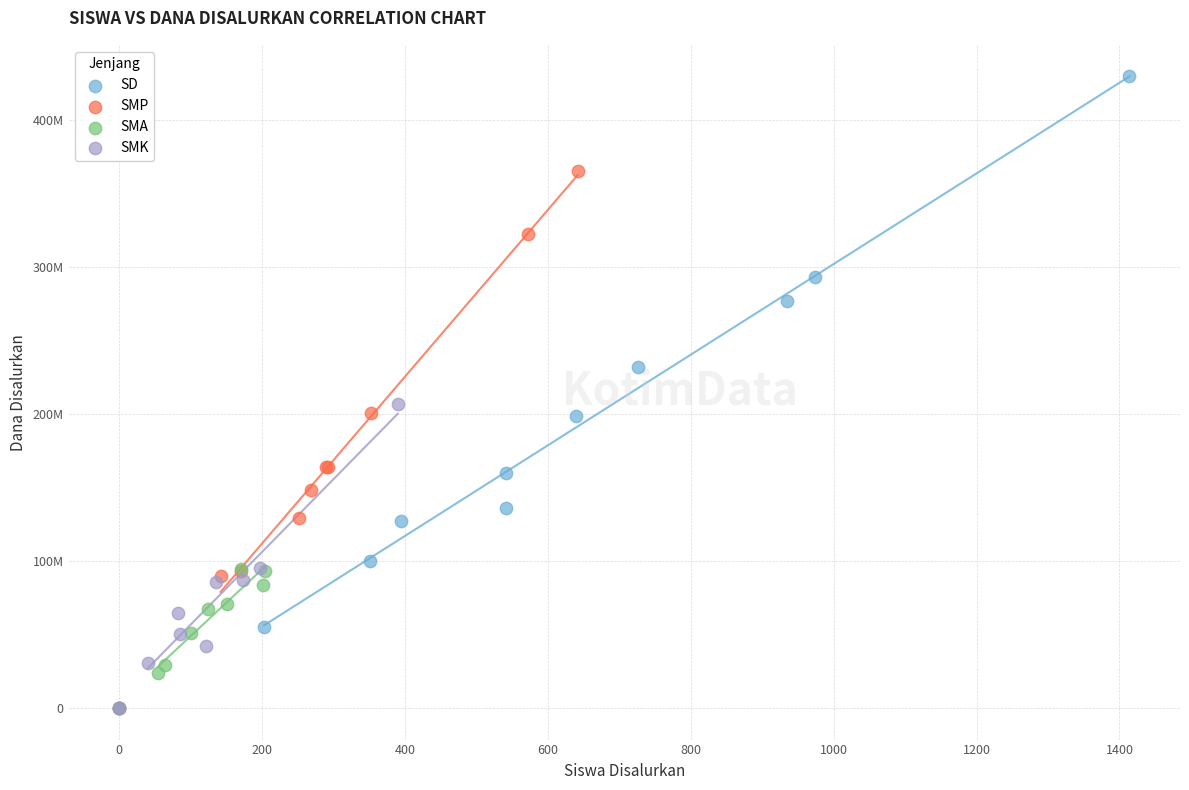

What are all the series names shown in the legend?

SD, SMP, SMA, SMK